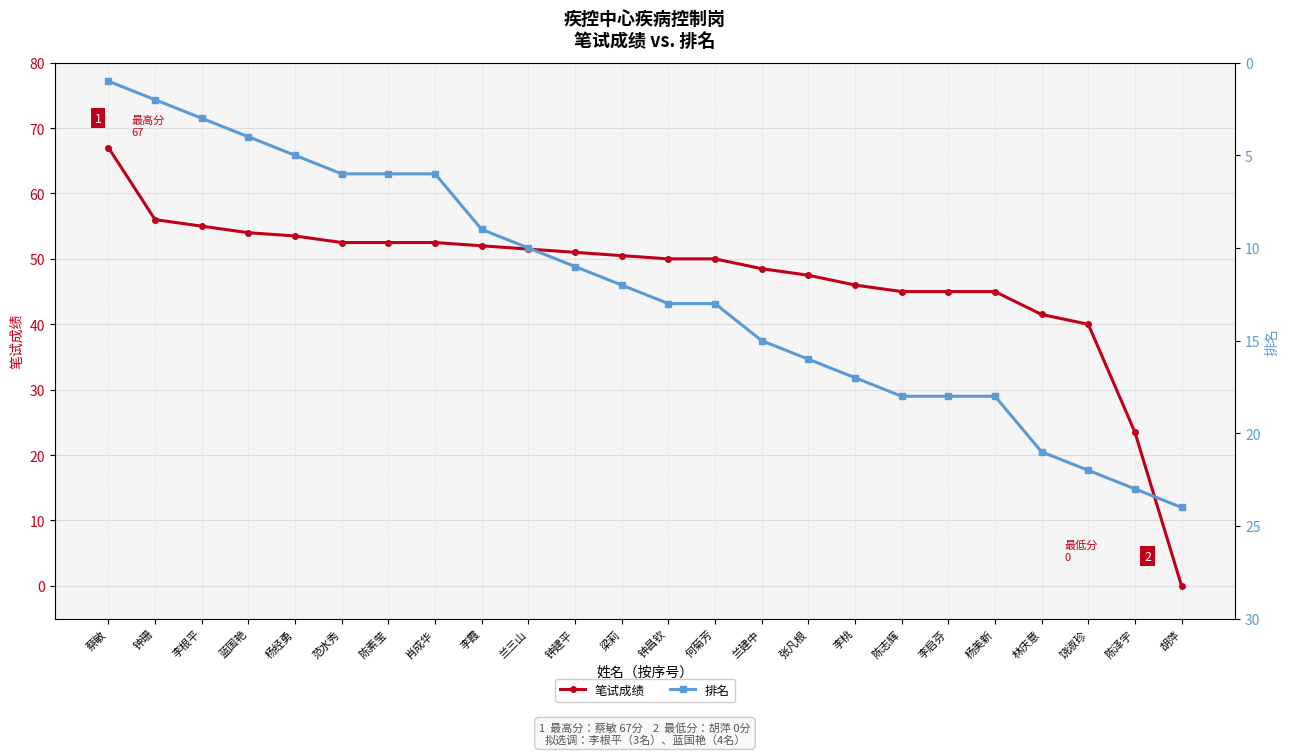

What is the difference between the maximum and minimum values in the 排名 series?

23.0